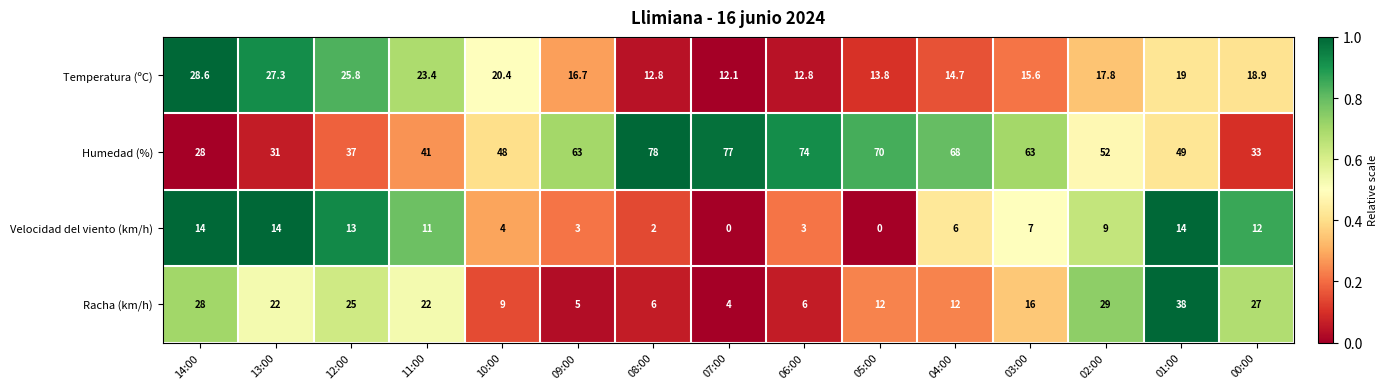

Is the value of Velocidad del viento (km/h) at 13:00 greater than the value of Humedad (%) at 14:00?

No